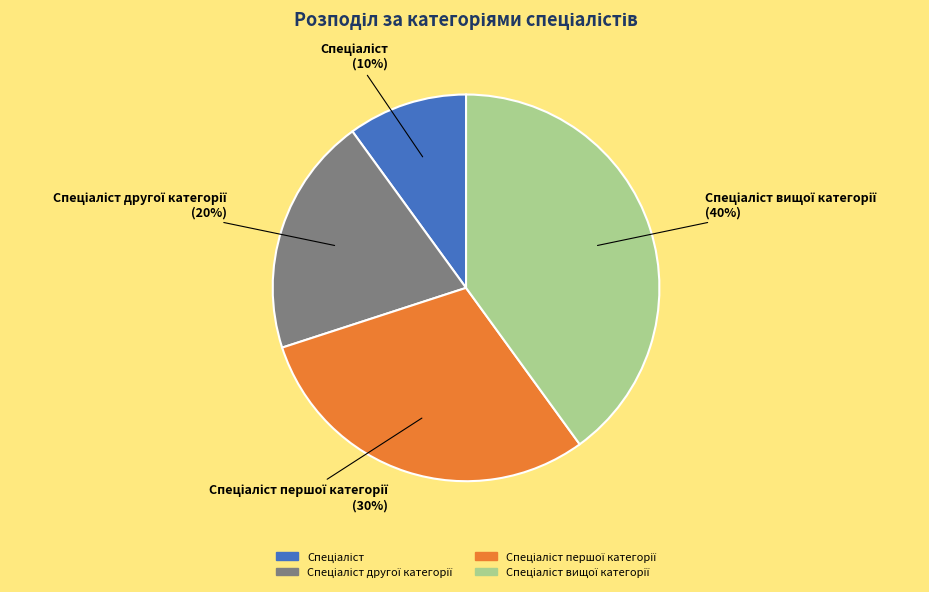

To the nearest percent, what is the average slice percentage?

25%